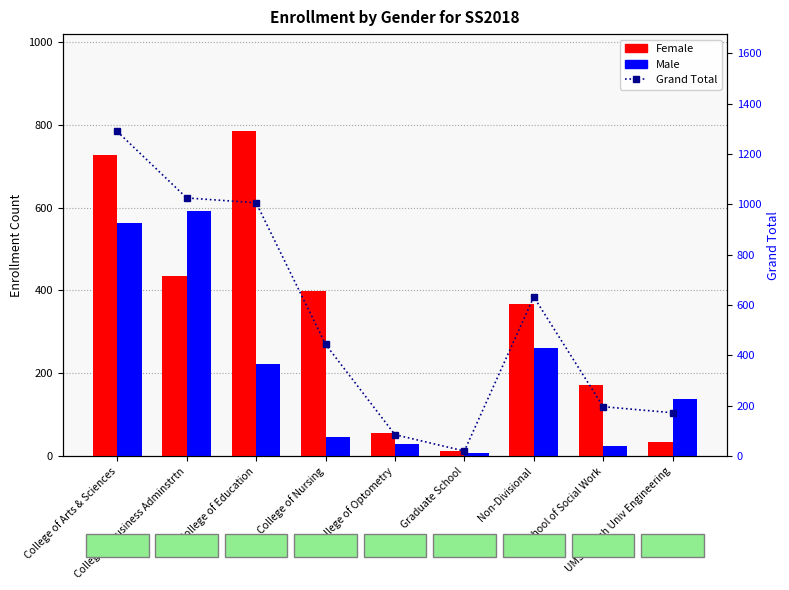

What is the value of the Female bar at the 8th from the left?

171